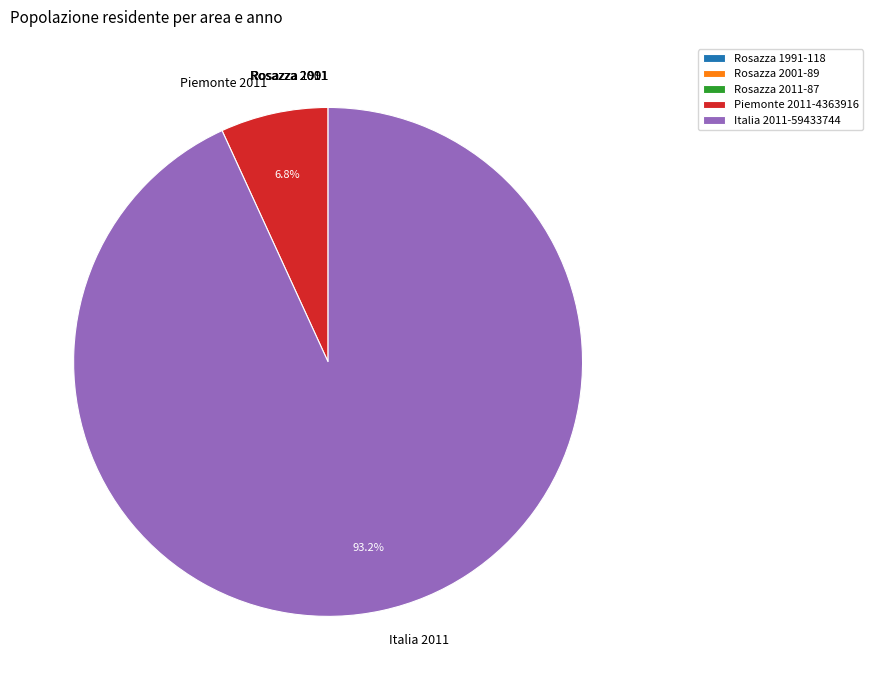

How much of the chart is everything except Piemonte 2011?

93.2%